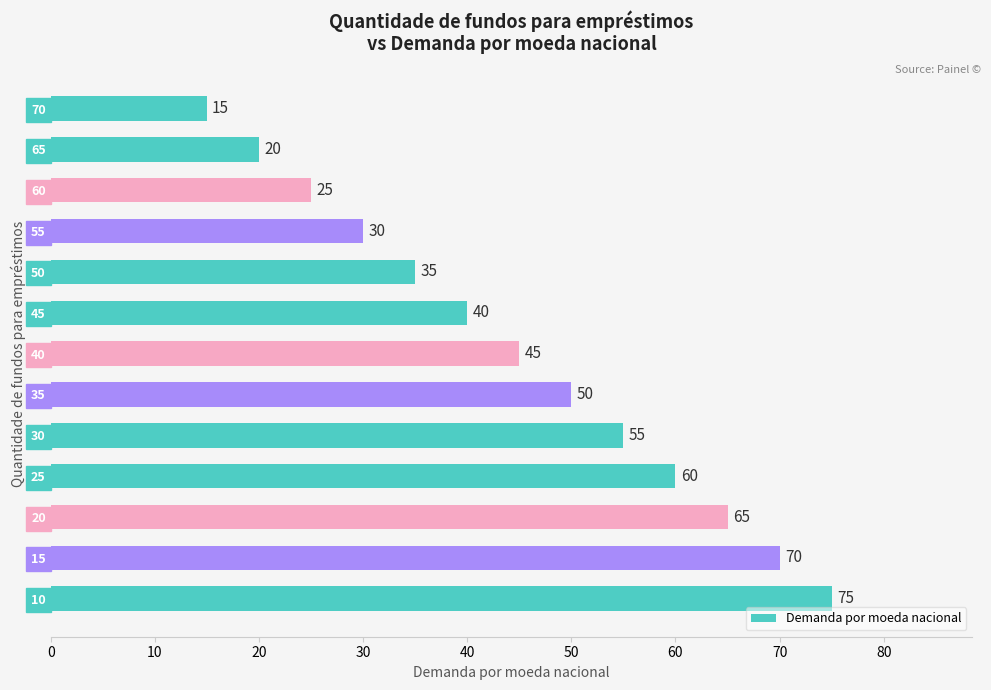

What is the change in value from 20 to 35?

-15